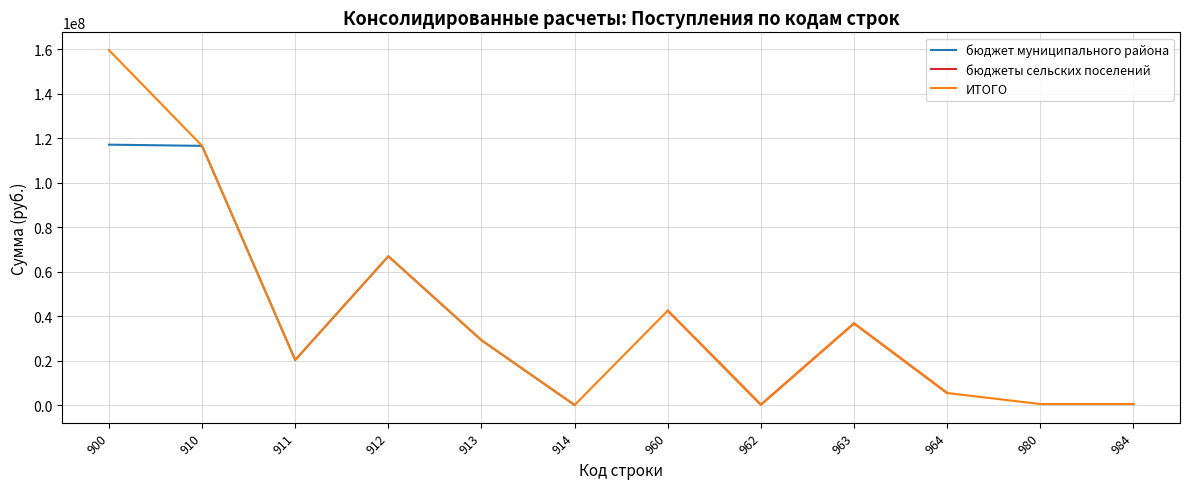

What are all the series names shown in the legend?

бюджет муниципального района, бюджеты сельских поселений, ИТОГО